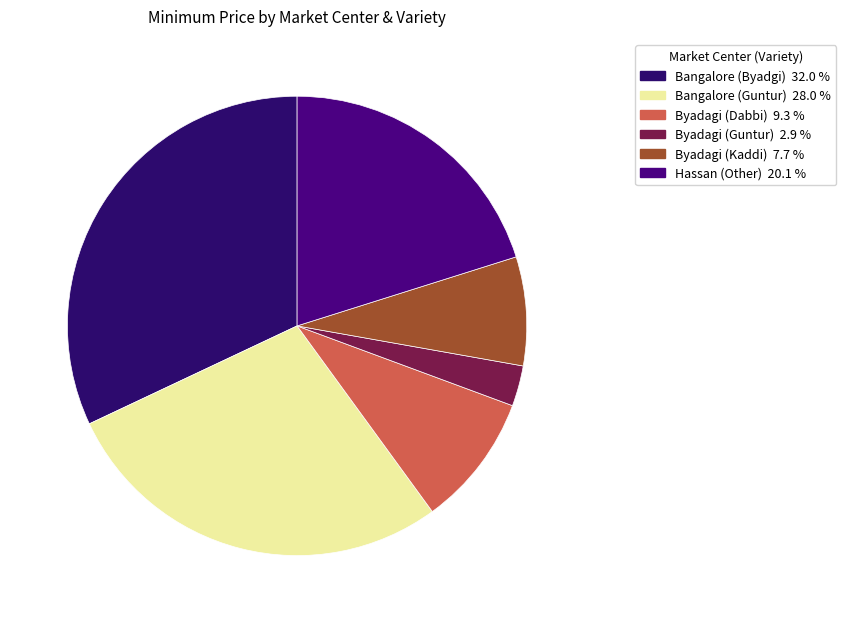

Does any single category account for the majority?

No